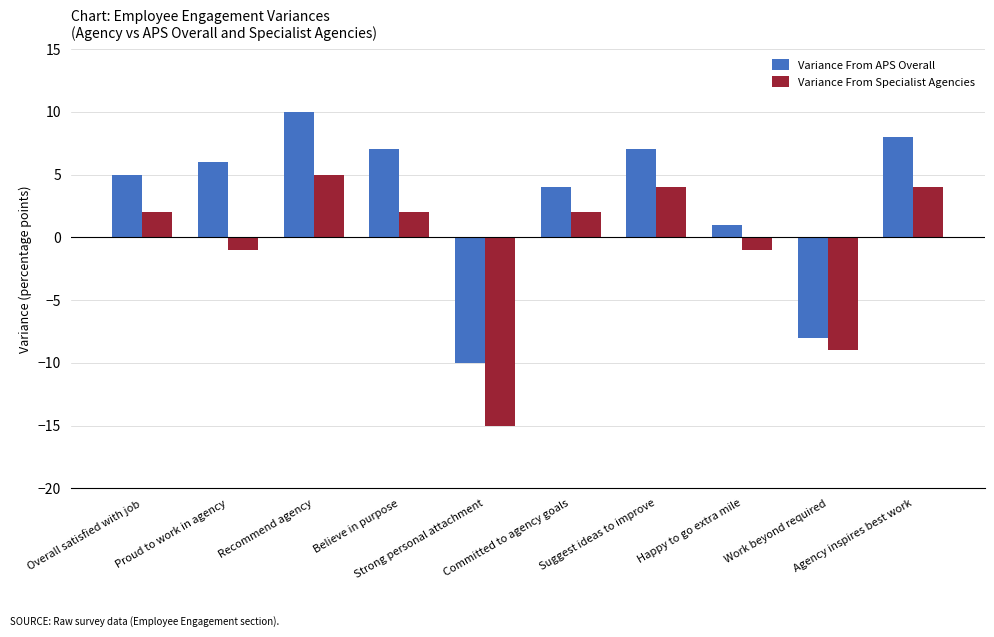

Reading left to right, what are all the values shown in this chart?

Variance From APS Overall: 5	6	10	7	-10	4	7	1	-8	8
Variance From Specialist Agencies: 2	-1	5	2	-15	2	4	-1	-9	4